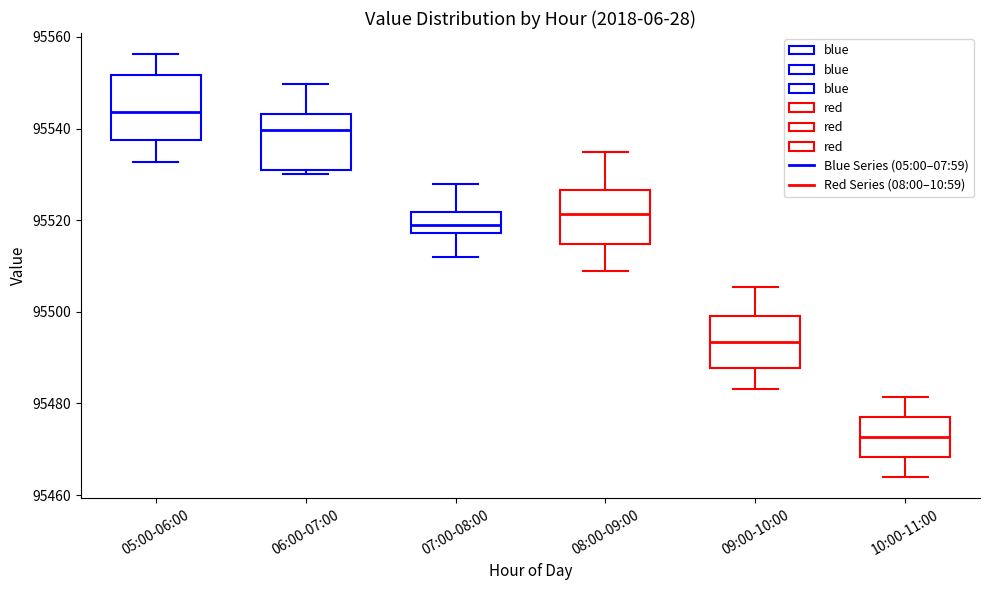

Reading left to right, transcribe this box plot: for each box, give where its median line is, the range the box spans, and where its two whiskers end, as read against the y-axis. The values are not printed on the chart, so give them approximately, as read against the axis.

05:00-06:00: median 95544, box 95538 to 95552, whiskers 95532 to 95556
06:00-07:00: median 95540, box 95530 to 95544, whiskers 95530 (just below the box's lower edge) to 95550
07:00-08:00: median 95518 (just above the box's lower edge), box 95518 to 95522, whiskers 95512 to 95528
08:00-09:00: median 95522, box 95514 to 95526, whiskers 95508 to 95534
09:00-10:00: median 95494, box 95488 to 95500, whiskers 95484 to 95506
10:00-11:00: median 95472, box 95468 to 95478, whiskers 95464 to 95482